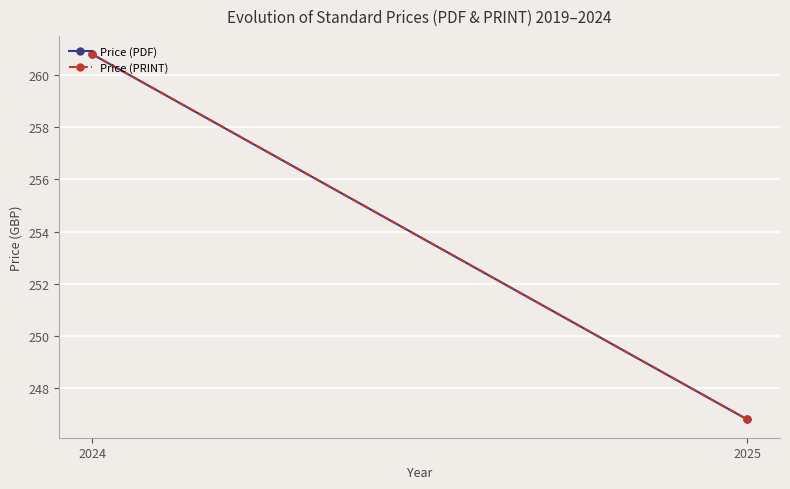

At which label does Price (PRINT) first exceed 260?

2024